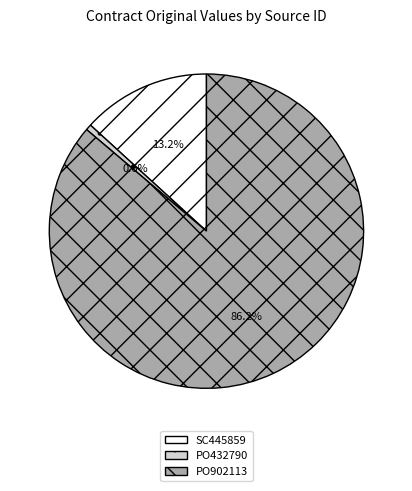

Which category has the smallest portion of the pie?

PO432790